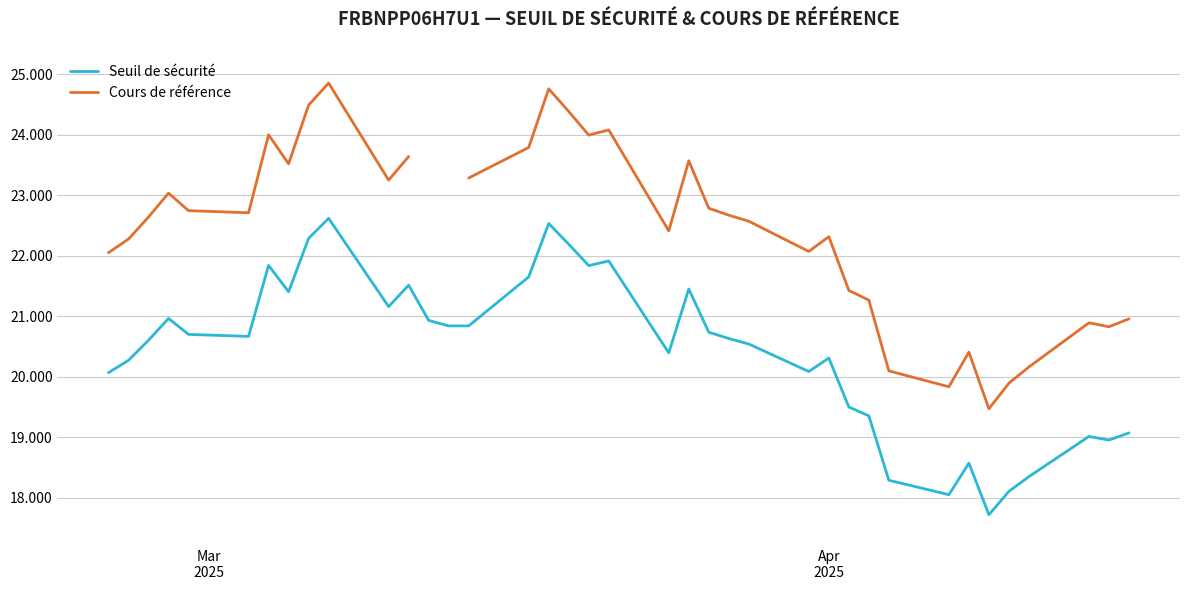

What is the greatest value displayed?

24.9